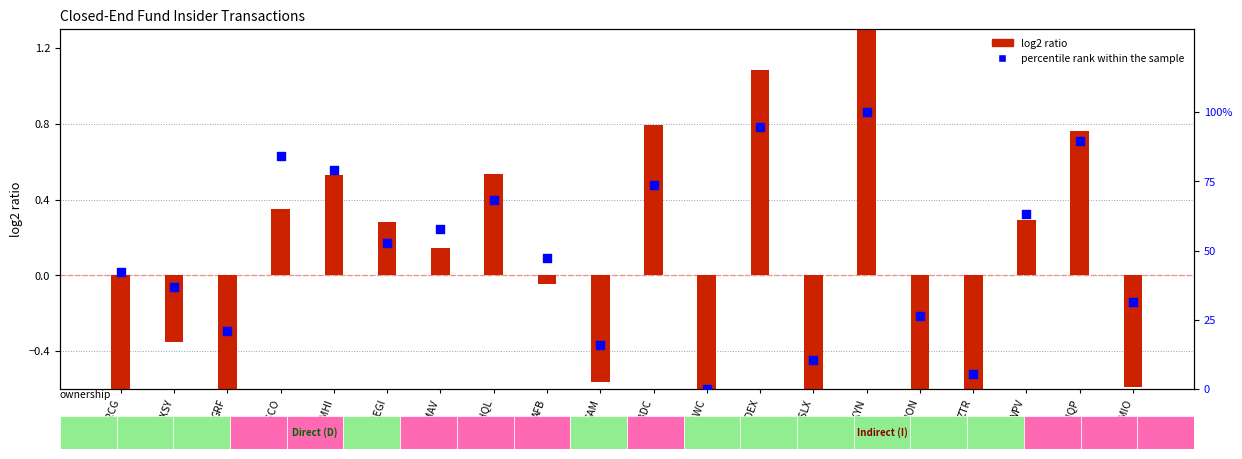

At which category is the sum across all series the highest?

KYN